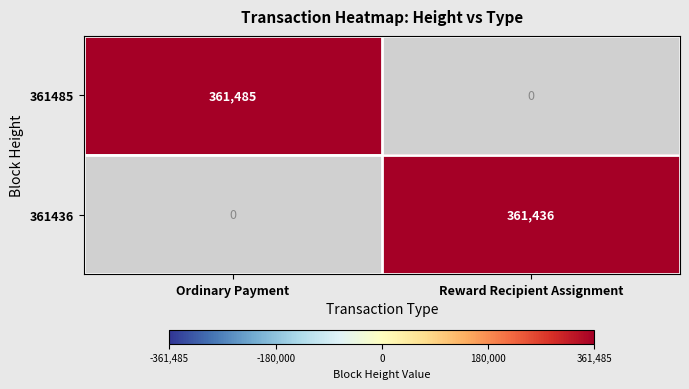

Is it true that 361485 equals 361485 at Ordinary Payment?

True